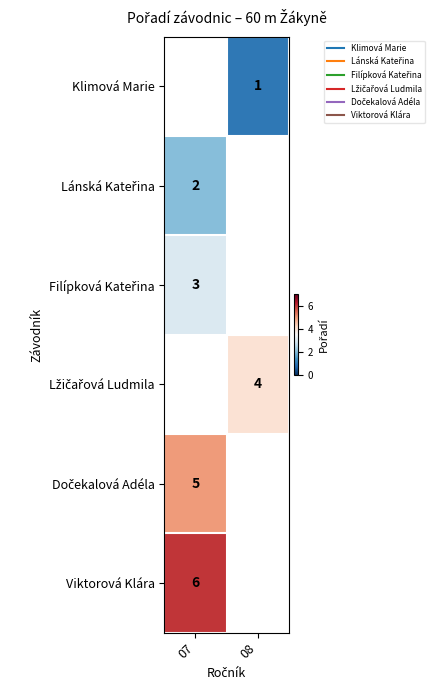

At which label does Lánská Kateřina reach its minimum?

07